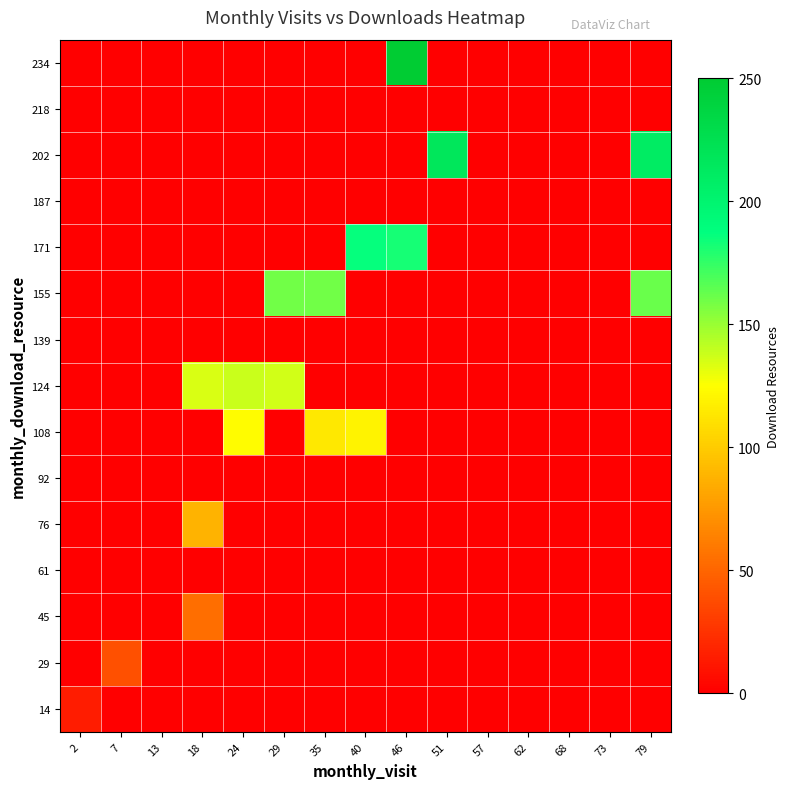

At 40, list the series in order from smallest to largest.

14, 29, 45, 61, 76, 92, 124, 139, 155, 187, 202, 218, 234, 108, 171